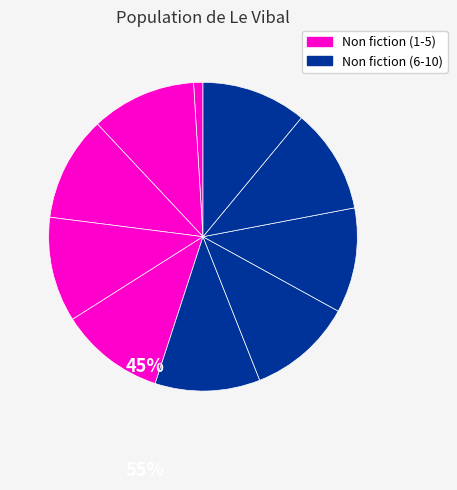

To the nearest percent, what is the average slice percentage?

10%